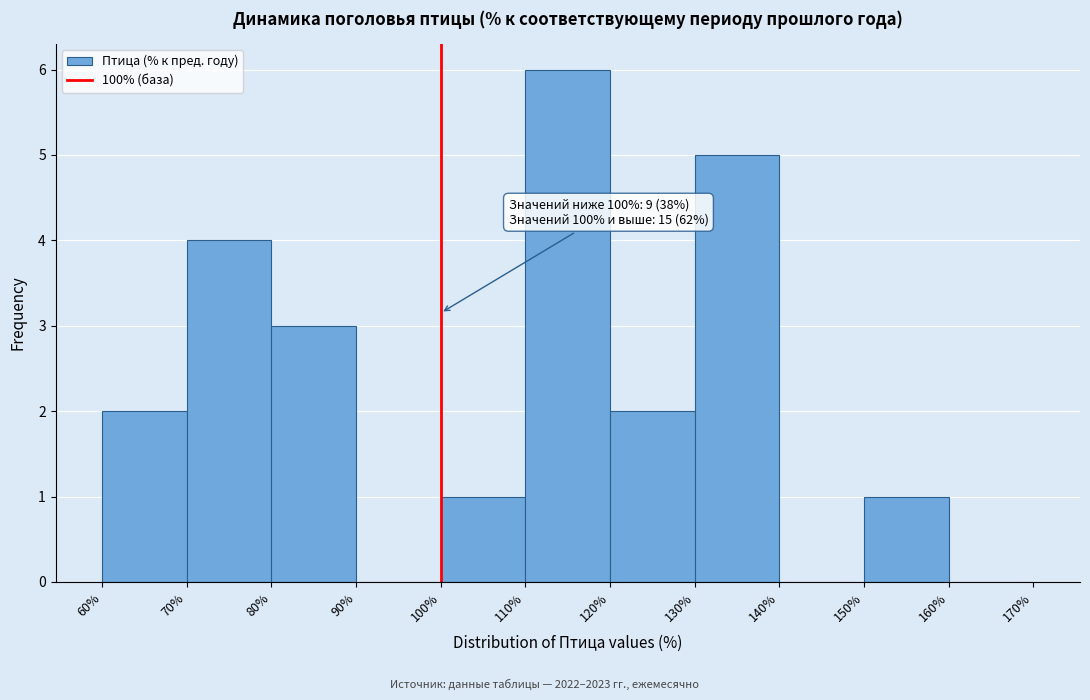

Which range on the x-axis has the tallest bar?

110% to 120%